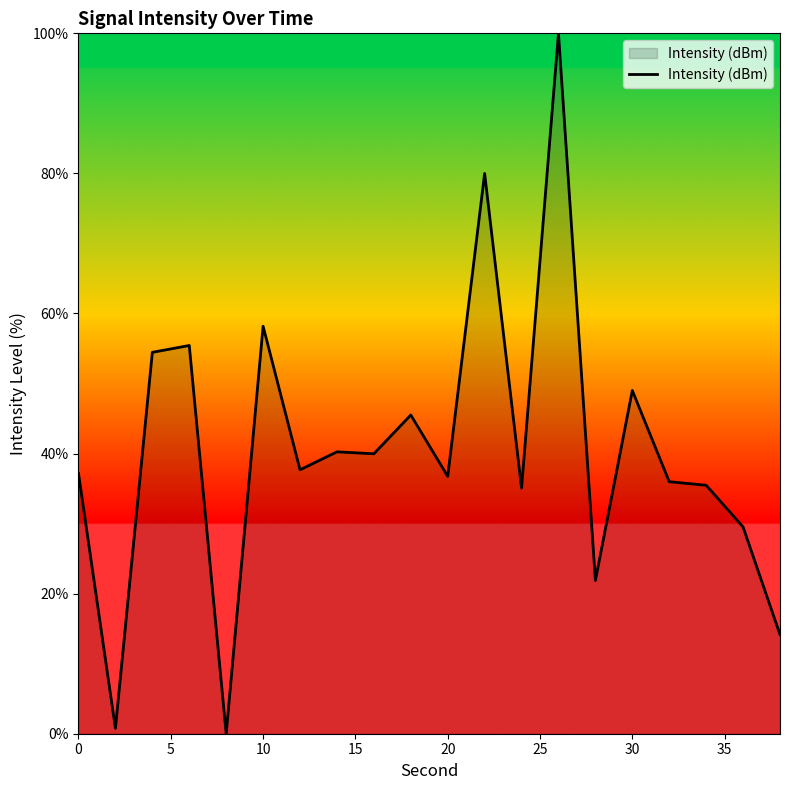

How many categories are shown in the chart?

20